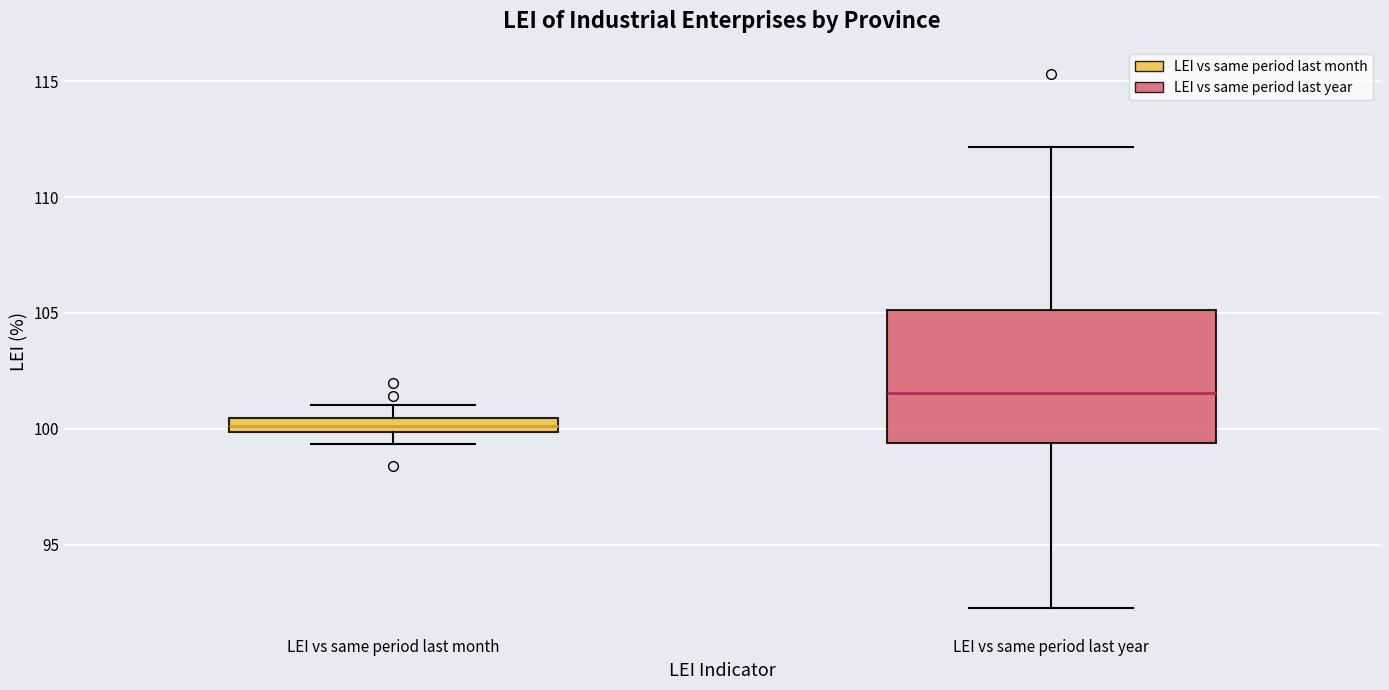

Where is the lower edge of the box for LEI vs same period last year on the y-axis? The values are not printed on the chart, so give them approximately, as read against the axis.

99.5